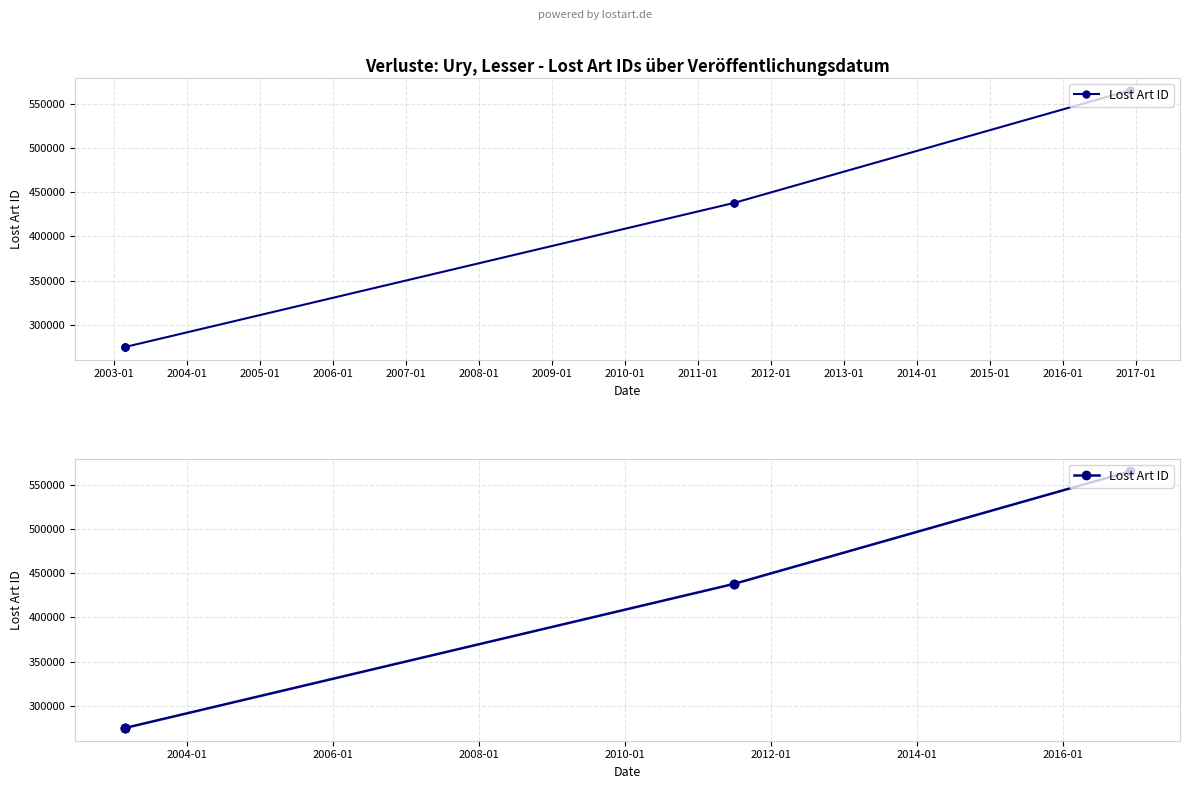

What is the approximate value at 2003-01?

275000